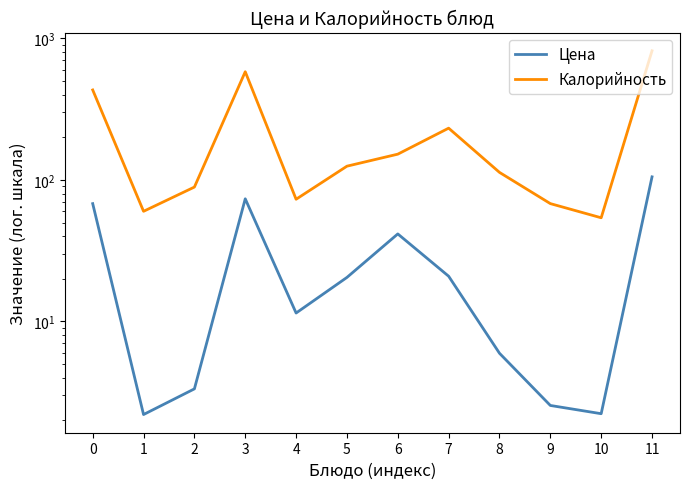

How many distinct data groups are displayed?

2